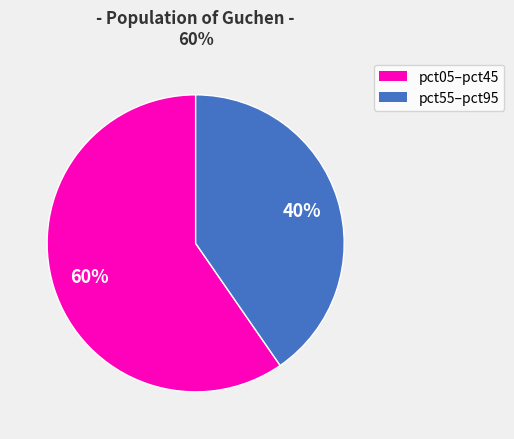

Is there a majority slice in this chart?

Yes